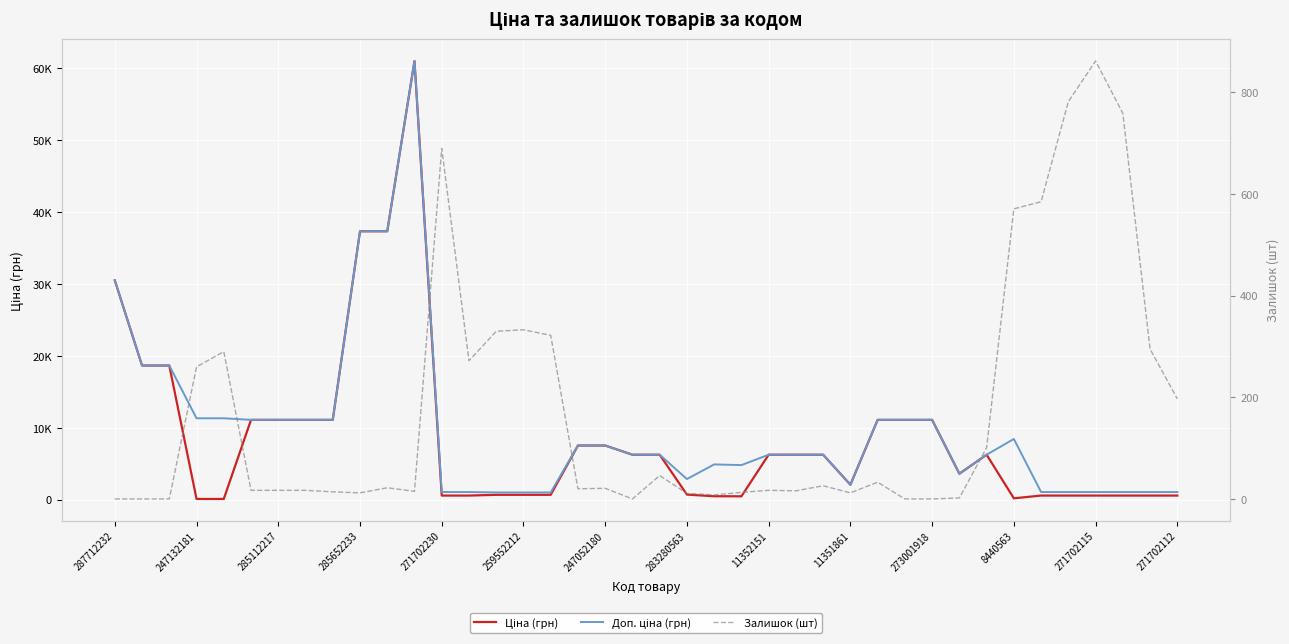

The Залишок (шт) series shows 2.3 at 283280563. True or false?

False